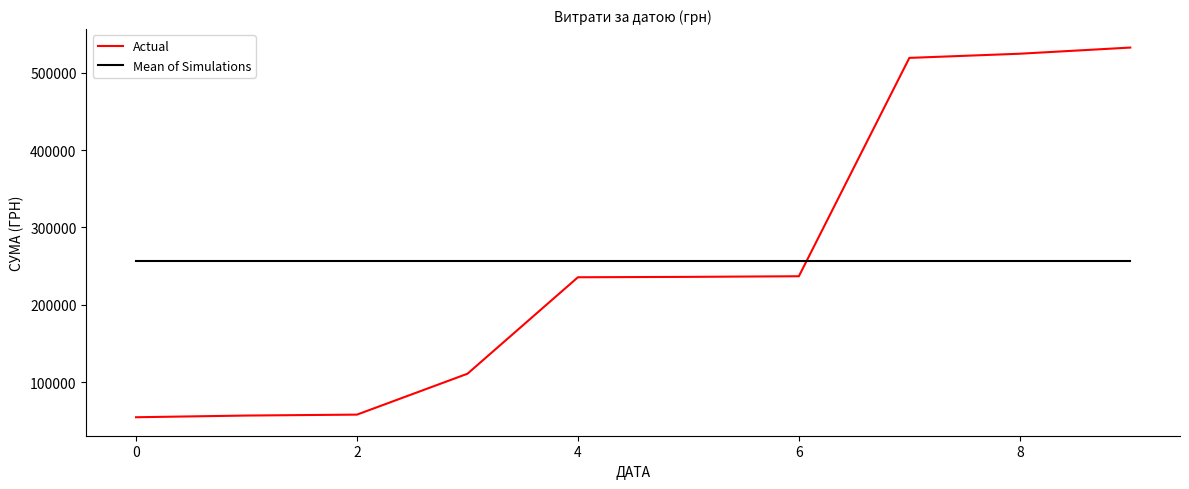

What is the maximum value shown in the chart?

532745.0